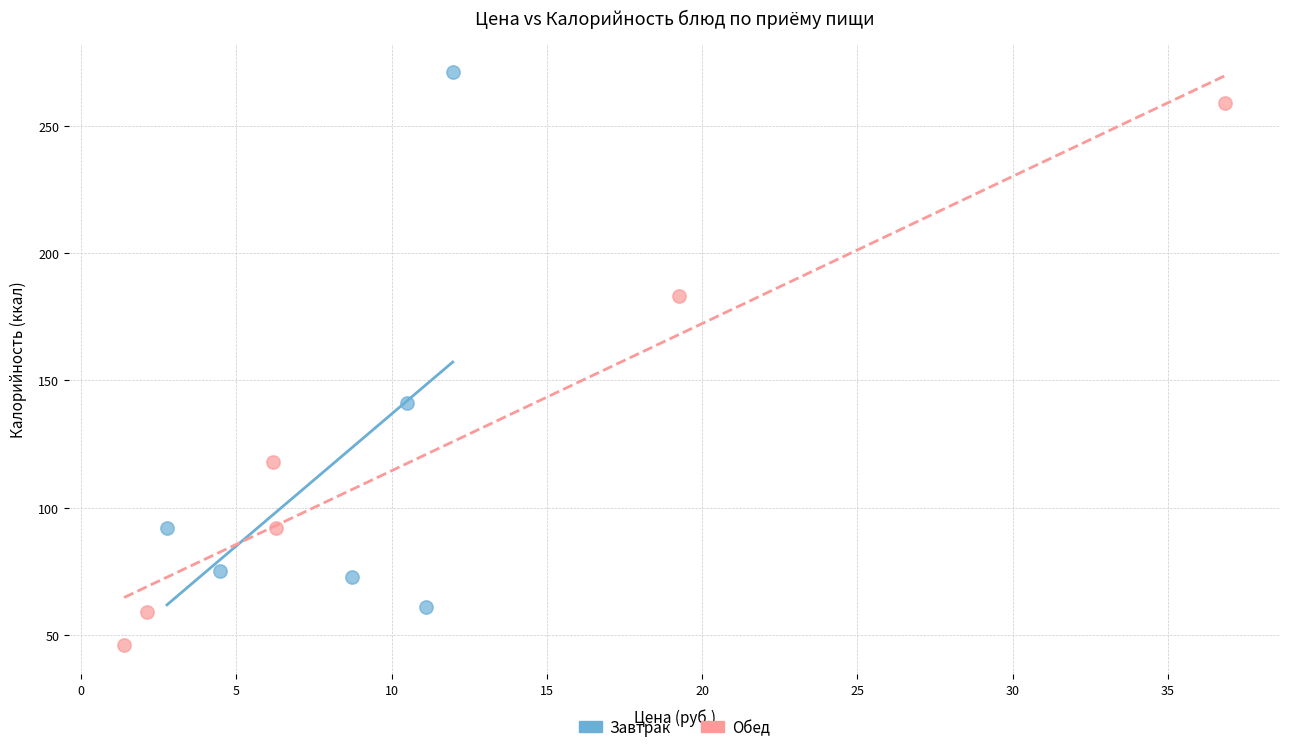

Which series reaches the maximum Y coordinate?

Завтрак